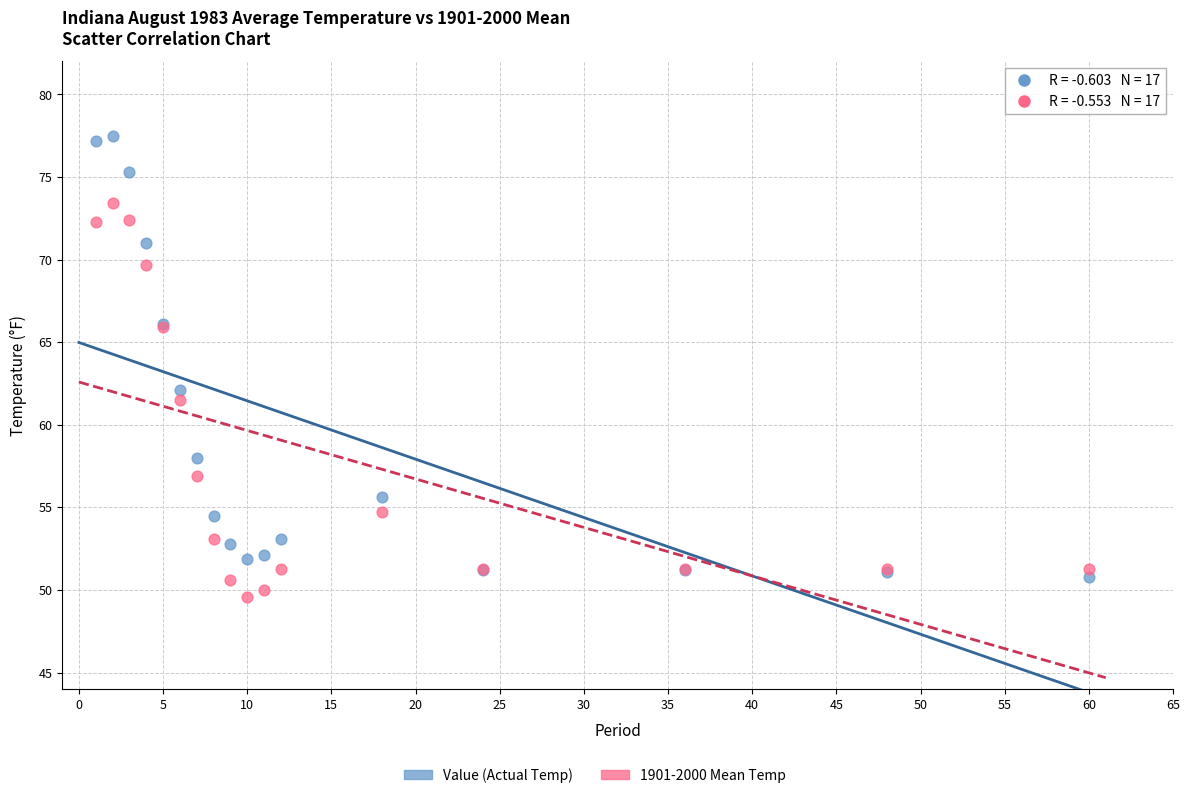

Which series reaches the maximum Y coordinate?

Value (Actual Temp)